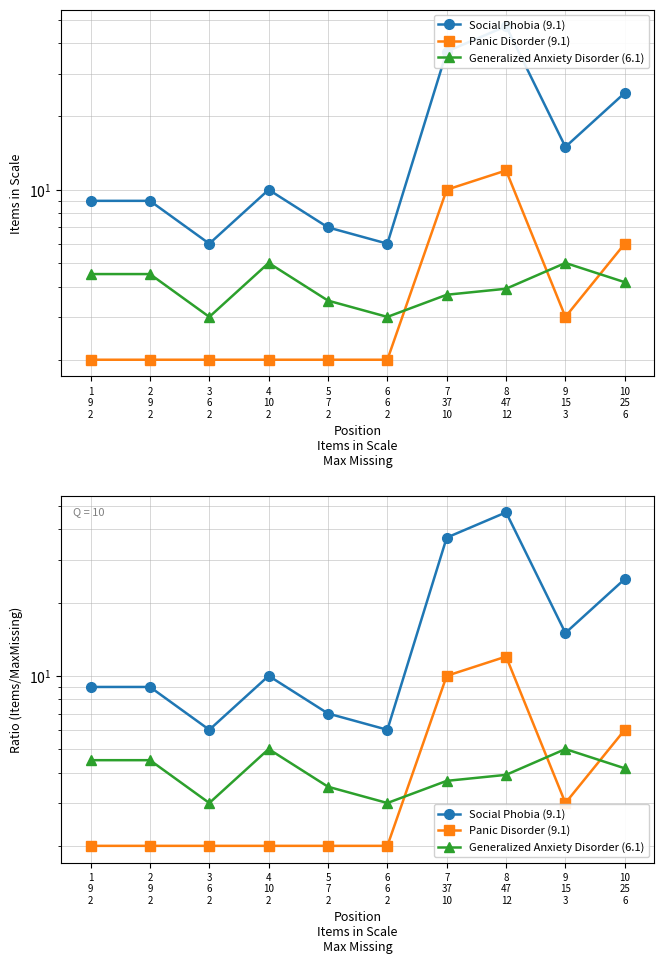

Where is the first local maximum for Social Phobia (9.1)?

4
10
2